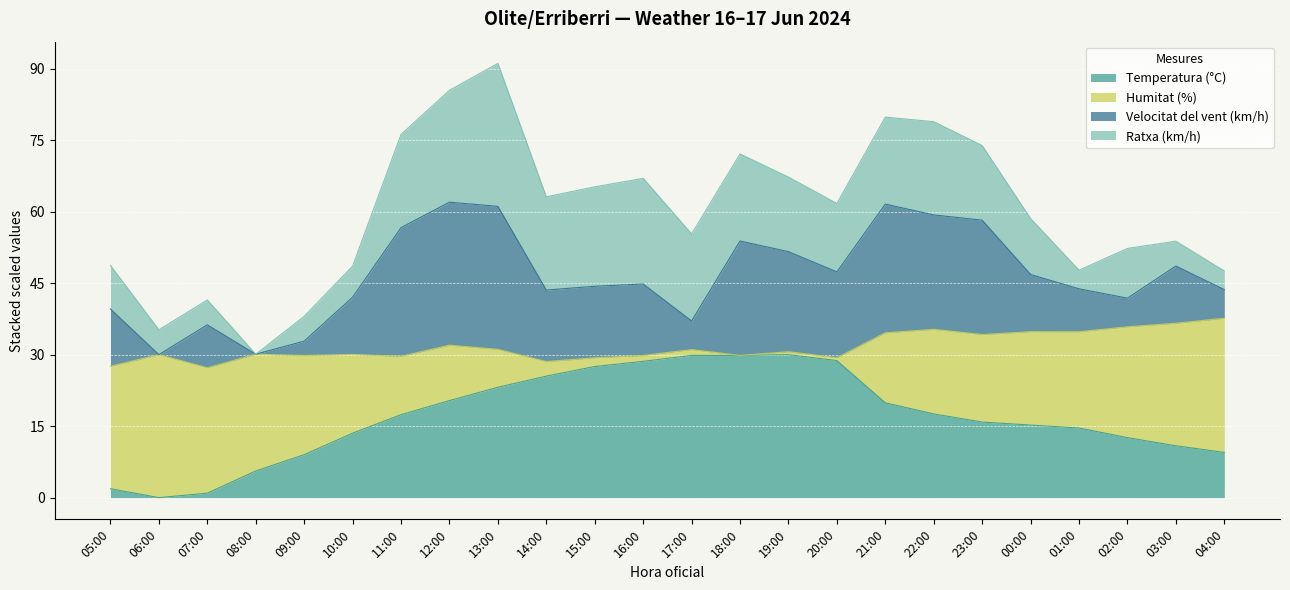

What are all the series names shown in the legend?

Temperatura (°C), Humitat (%), Velocitat del vent (km/h), Ratxa (km/h)